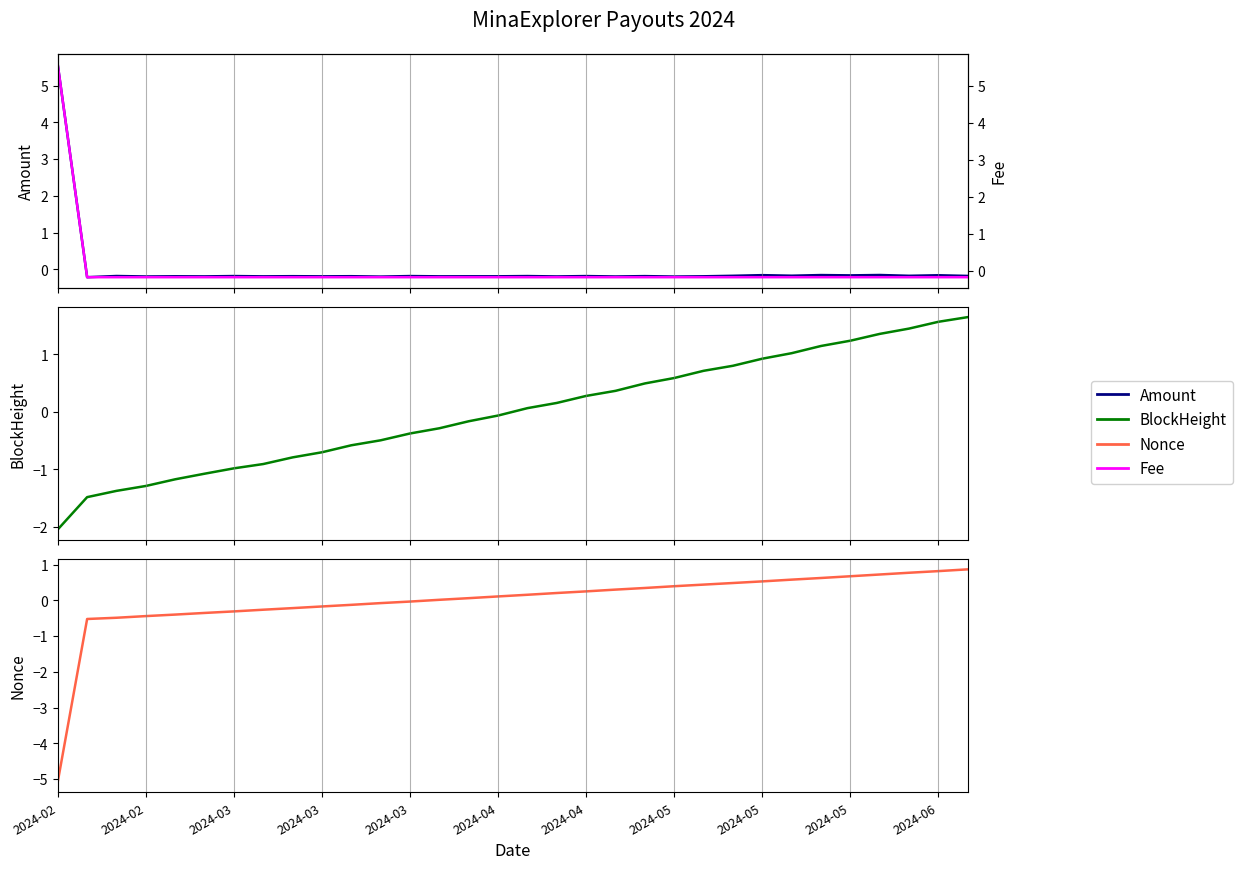

Where does the Amount series first go above 0?

2024-02